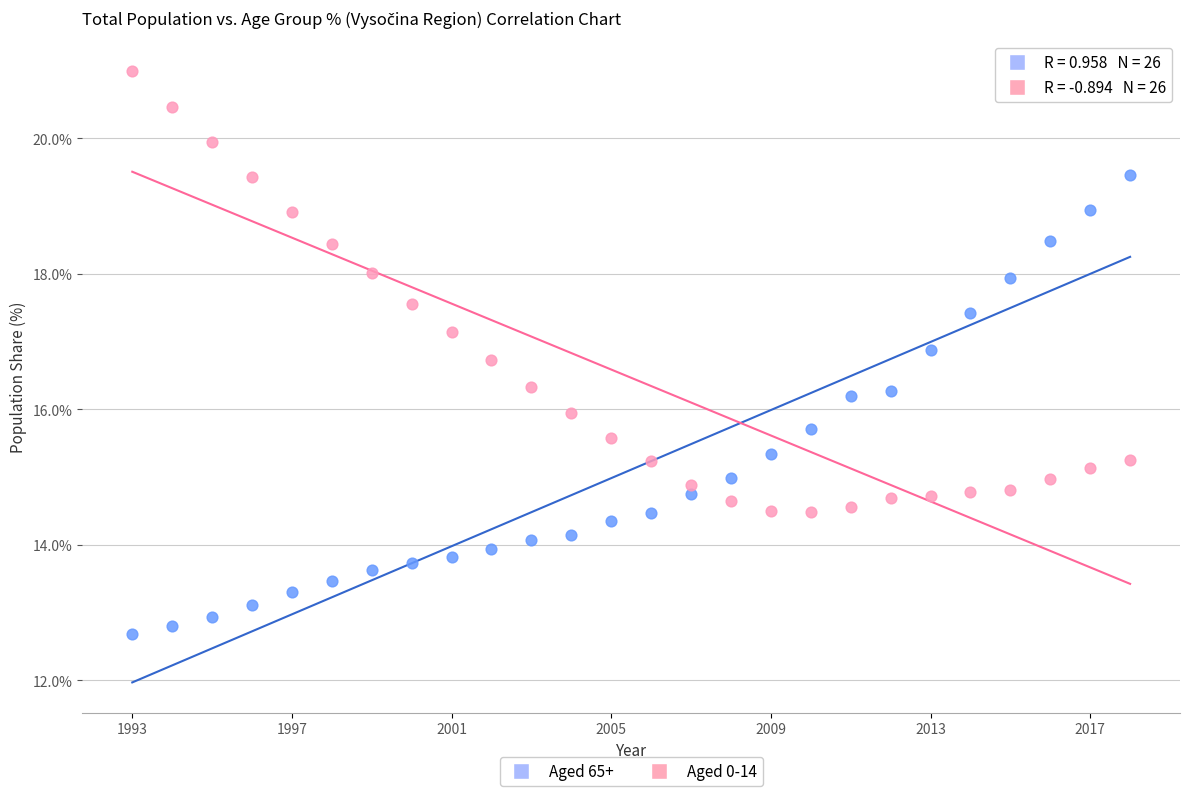

Across all data points, what is the range of Y values (max minus min)?

8.3